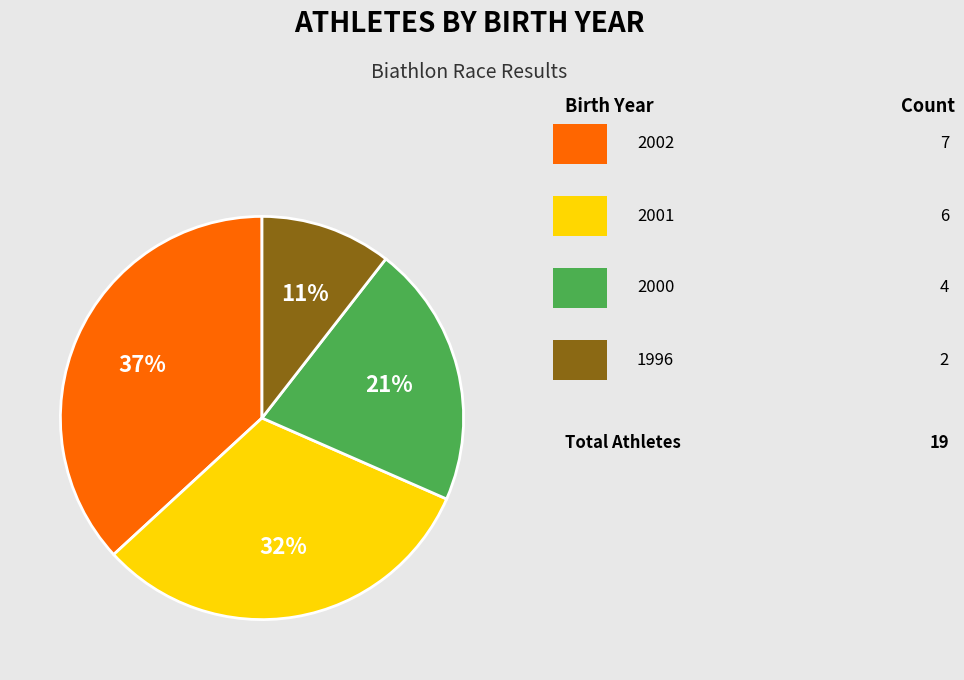

Is there a majority slice in this chart?

No